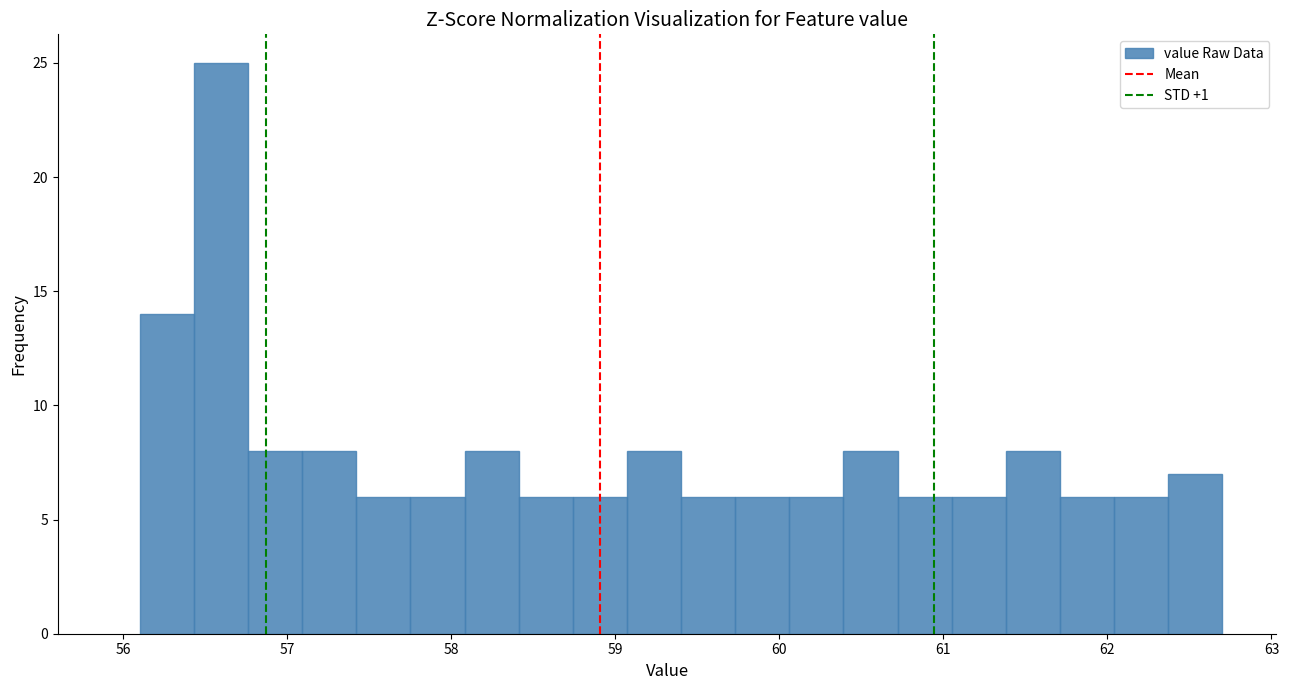

Read against the x-axis, roughly where is the centre of the tallest bar?

56.6